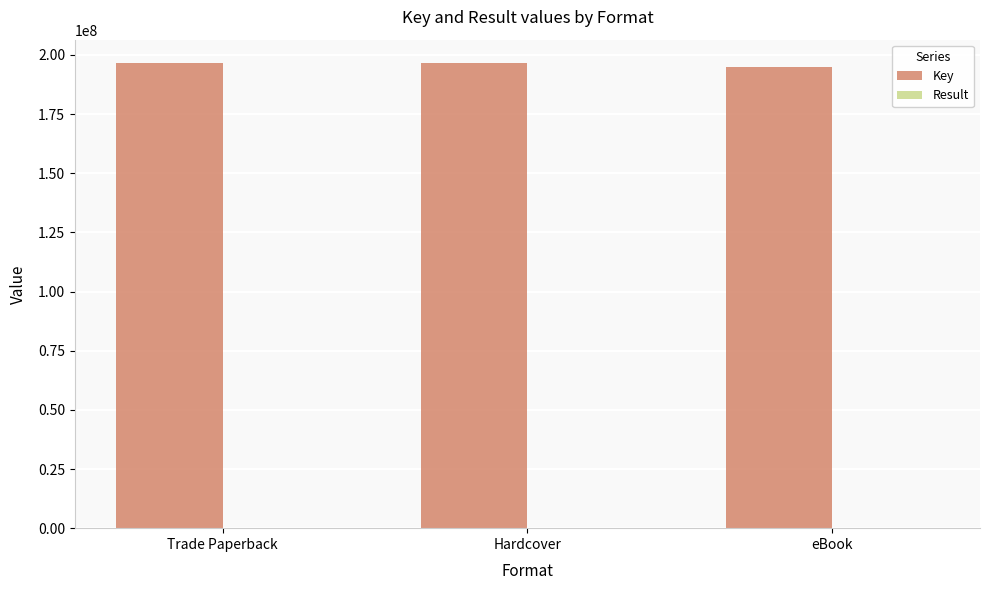

What is the average value of the Key series?

196096275